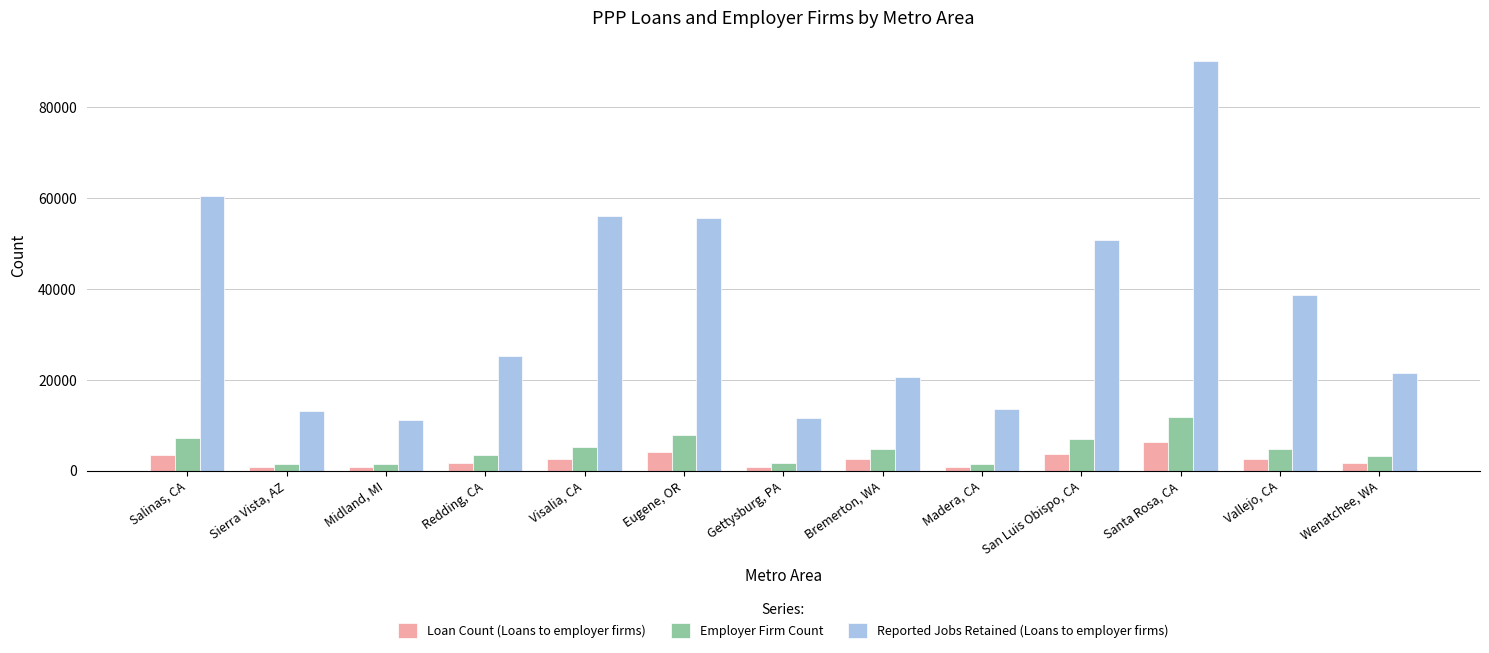

What is the lowest value of the Employer Firm Count series?

1460